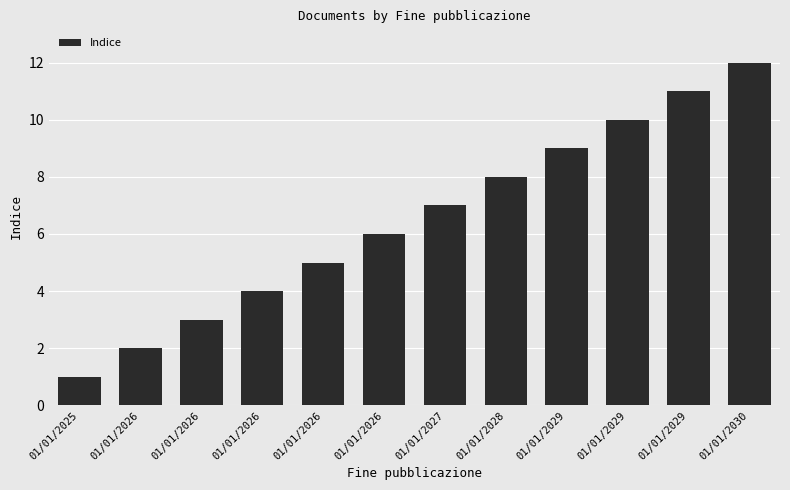

At which label does the data first exceed 7?

01/01/2028